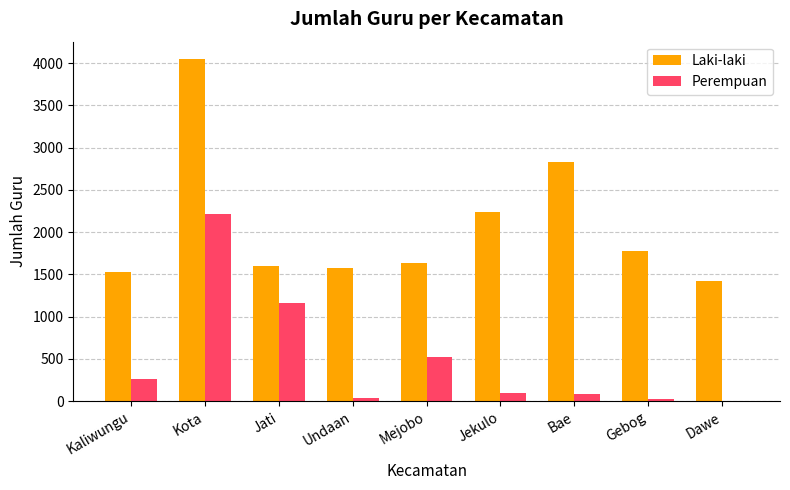

Which series has the largest range (max minus min)?

Laki-laki